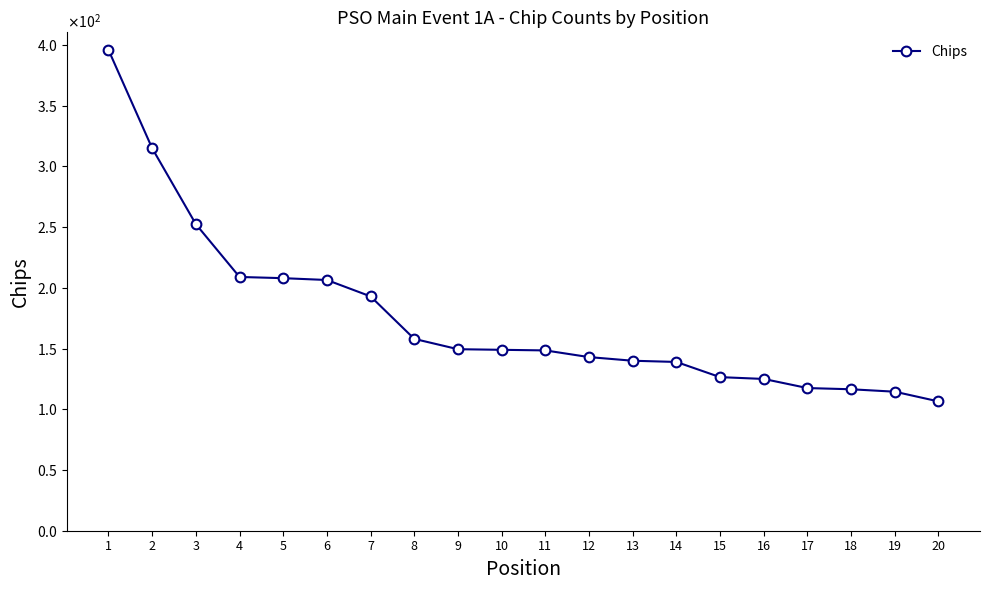

What is the average value?

175.7